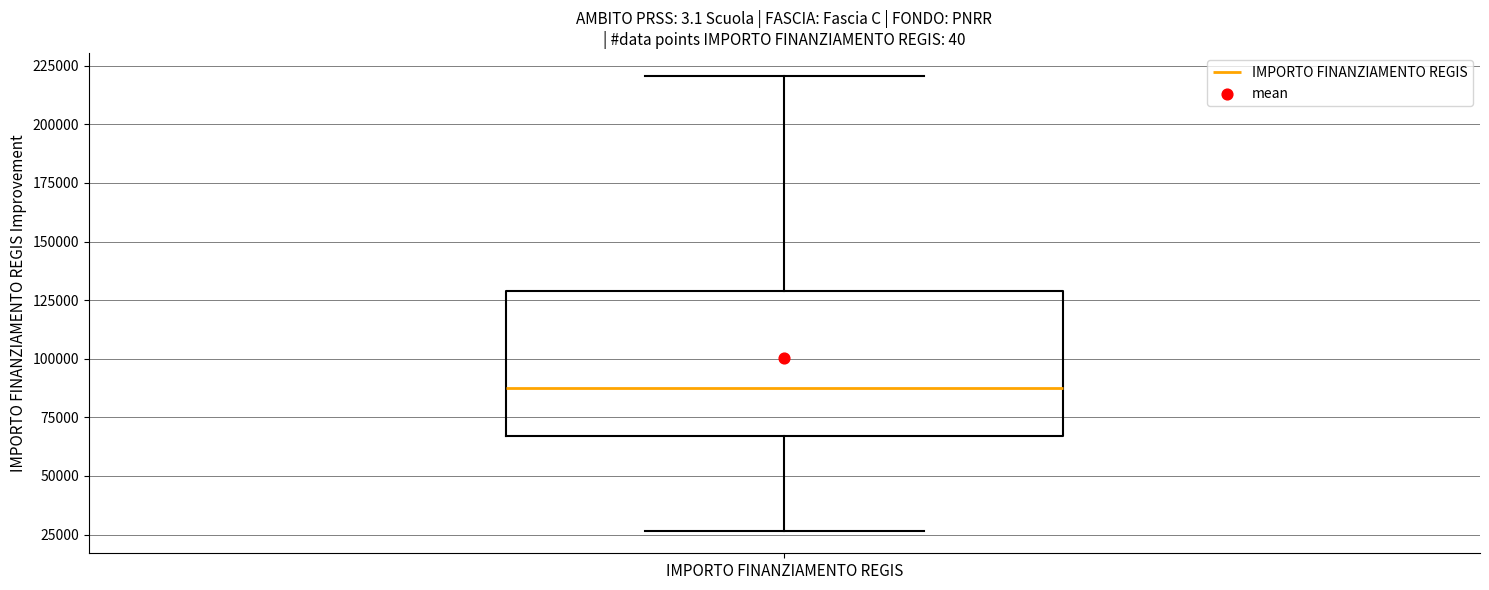

Transcribe this box plot: give where the median line is, the range the box spans, and where the two whiskers end, as read against the y-axis. The values are not printed on the chart, so give them approximately, as read against the axis.

median 85000, box 65000 to 130000, whiskers 25000 to 220000